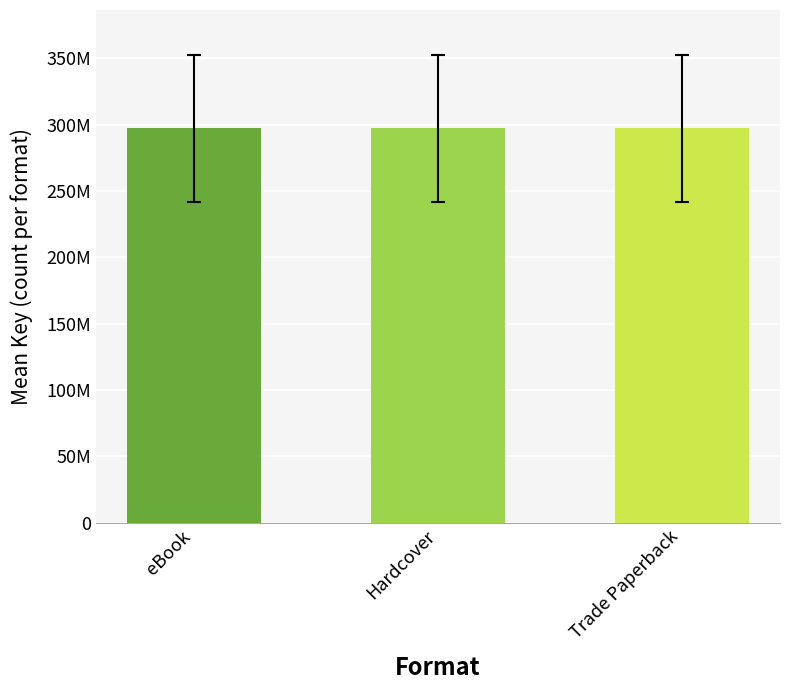

The value of eBook at 5 is 704055323. True or false?

False